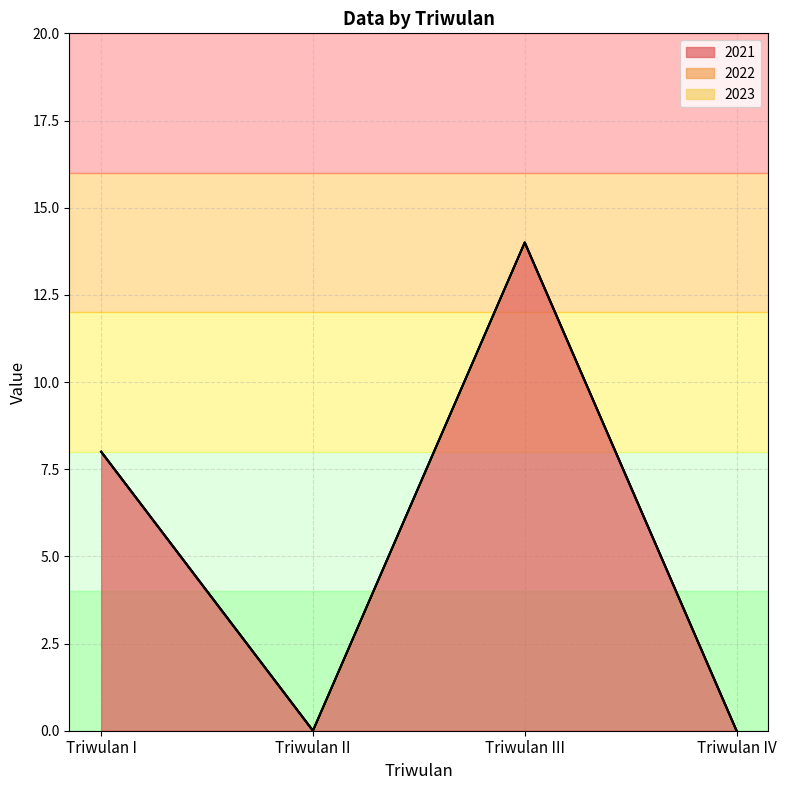

What value does the 2021 series have at Triwulan I?

8